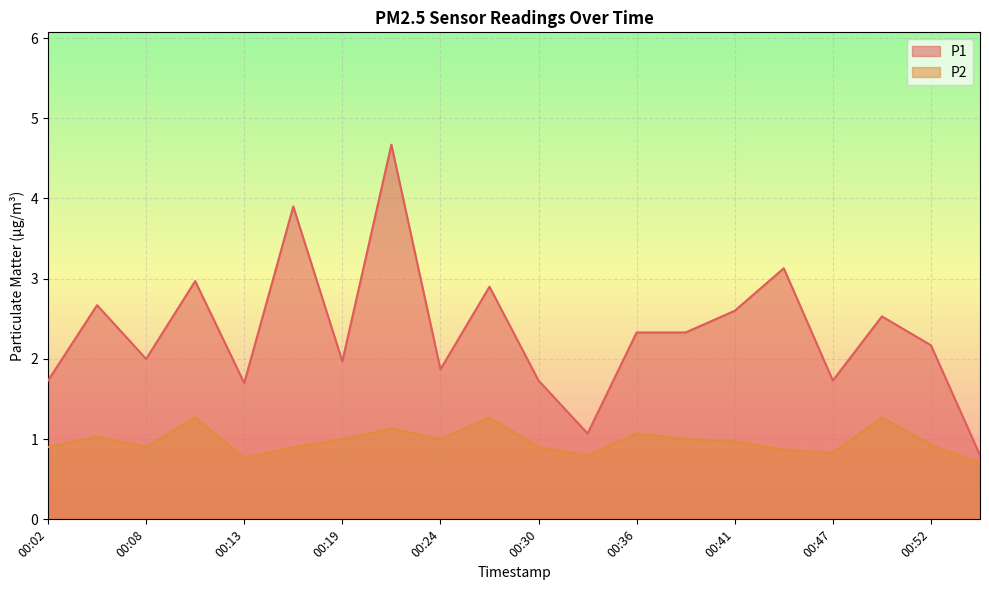

What is the minimum value for P1?

0.8